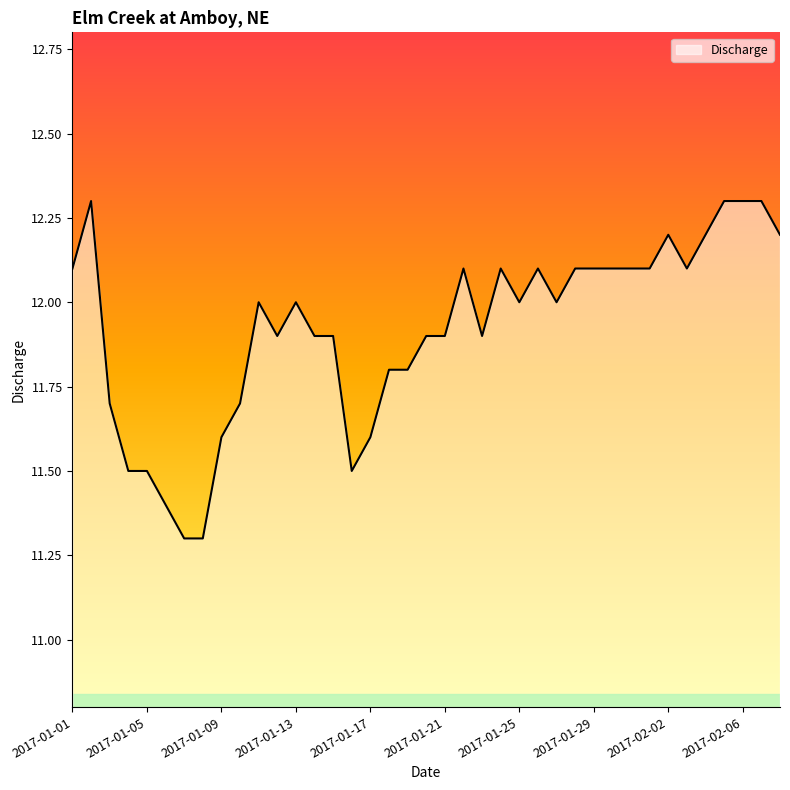

What is the minimum value shown in the chart?

11.3